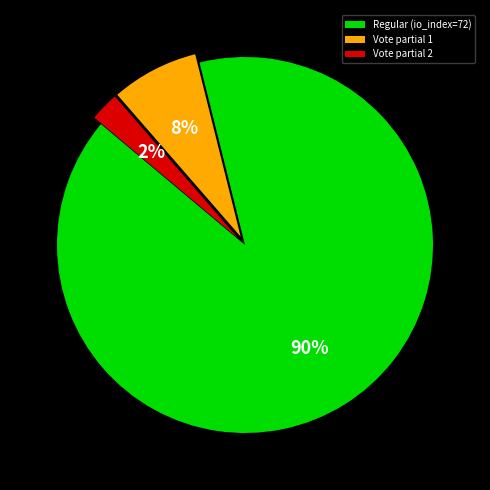

How many segments does this pie chart have?

3